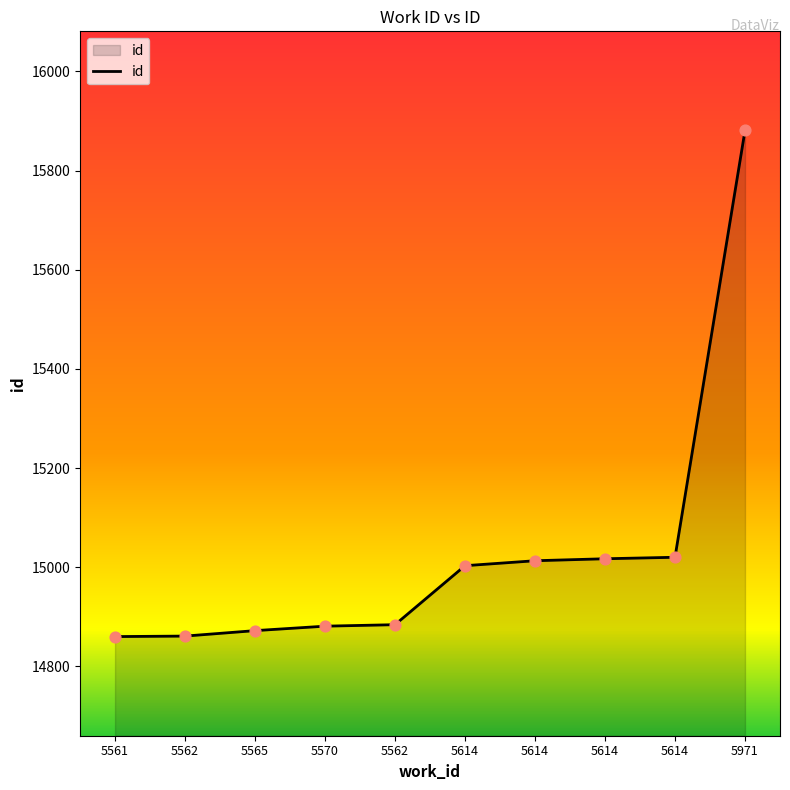

How many lines are shown in the chart?

1